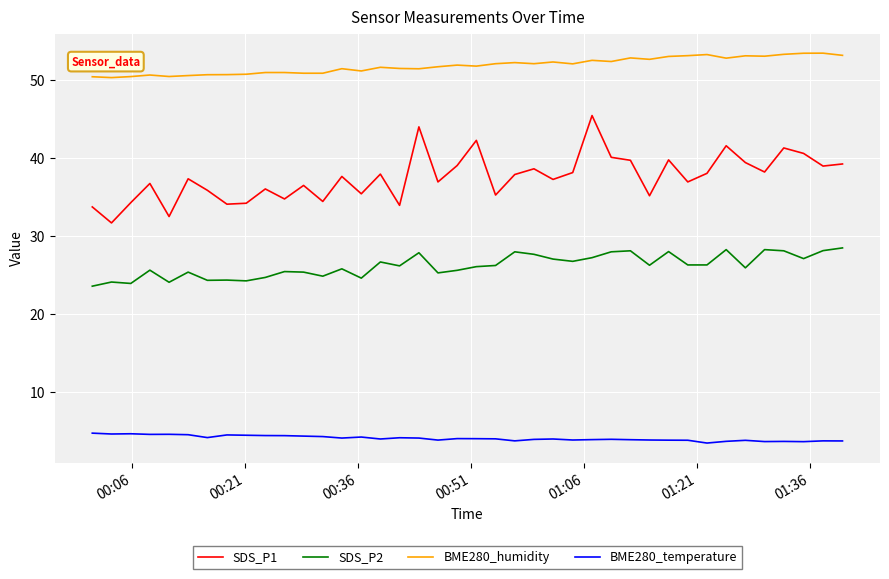

Which series has the largest range (max minus min)?

SDS_P1